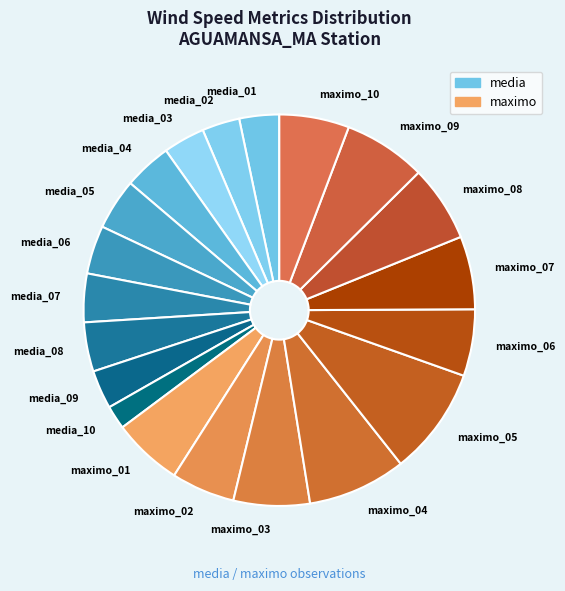

Which slice is the largest?

maximo_05